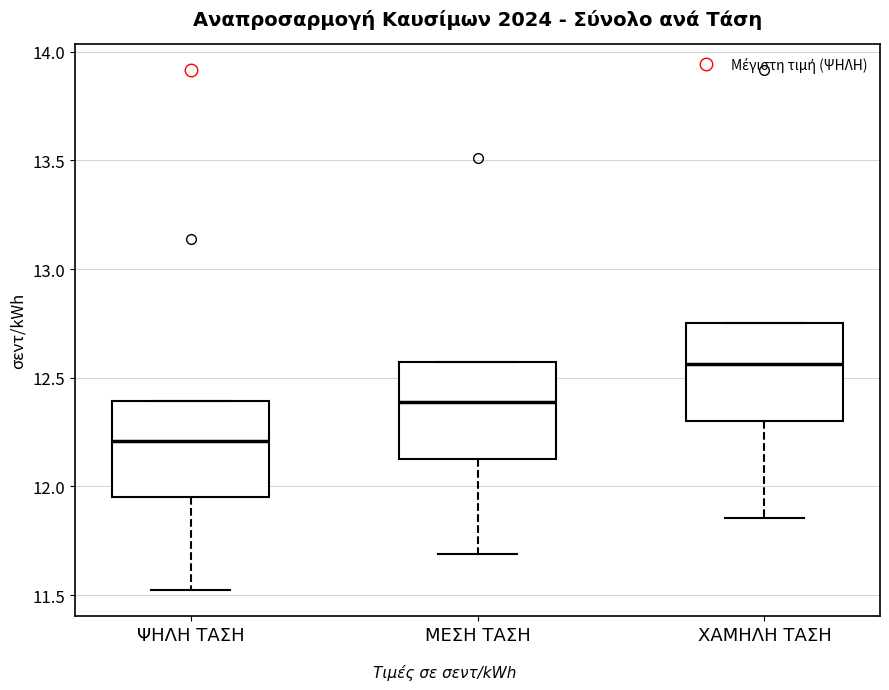

Which box has the highest median line?

ΧΑΜΗΛΗ ΤΑΣΗ